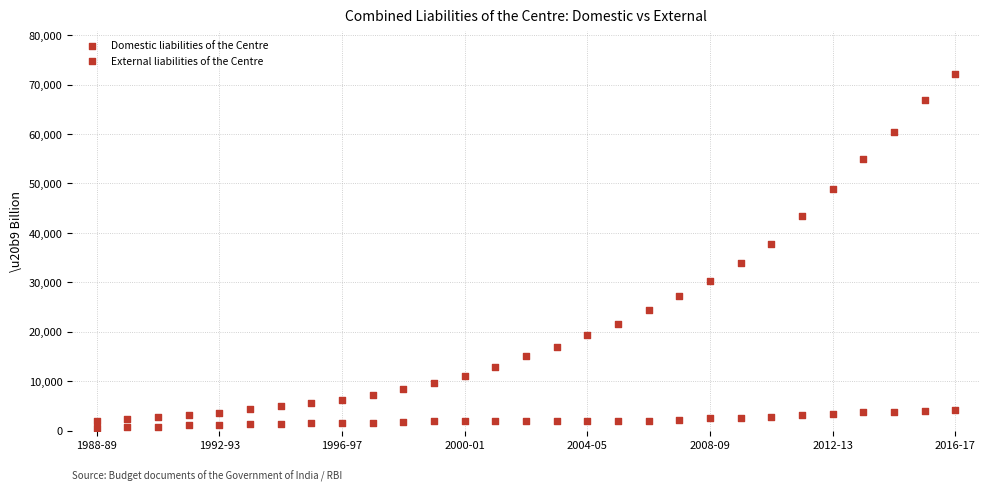

Count the number of points in this scatter plot.

58